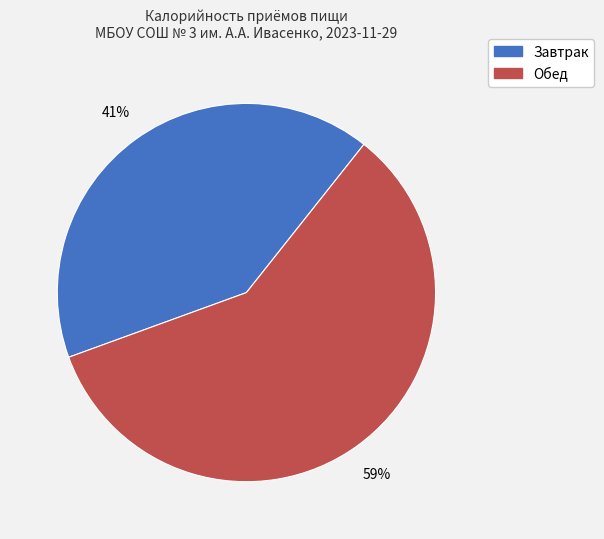

Rank the categories by value from lowest to highest.

Завтрак, Обед